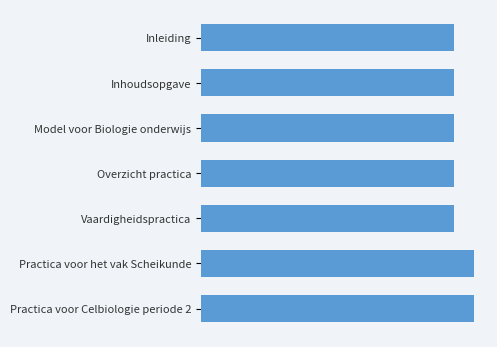

Rank the categories by value from lowest to highest.

Inleiding, Inhoudsopgave, Model voor Biologie onderwijs, Overzicht practica, Vaardigheidspractica, Practica voor het vak Scheikunde, Practica voor Celbiologie periode 2